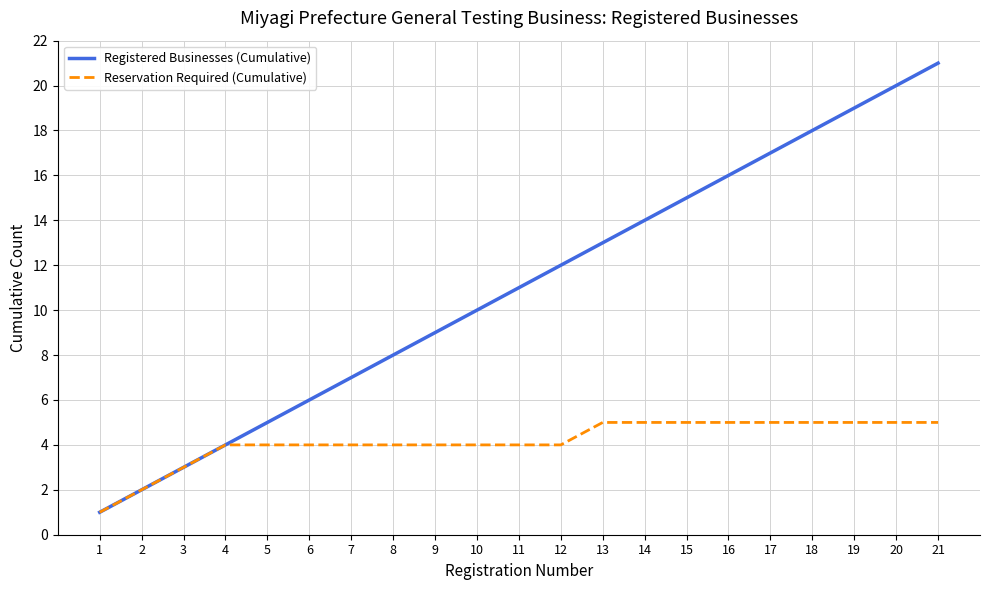

Reading right to left, transcribe all the data shown in this chart.

Registered Businesses (Cumulative): 21	20	19	18	17	16	15	14	13	12	11	10	9	8	7	6	5	4	3	2	1
Reservation Required (Cumulative): 5	5	5	5	5	5	5	5	5	4	4	4	4	4	4	4	4	4	3	2	1